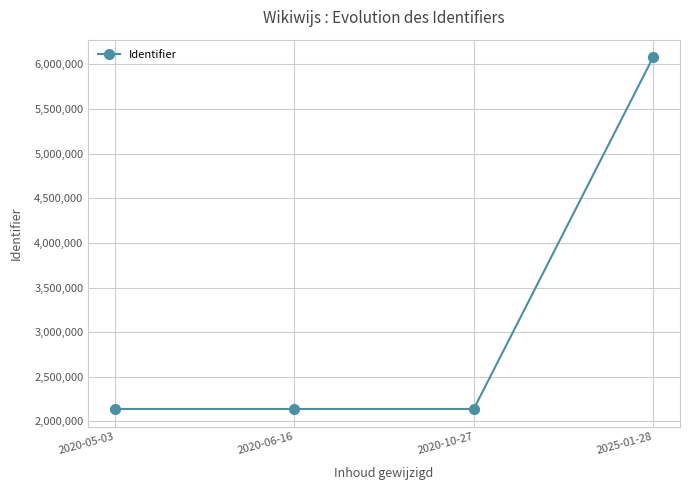

Is it true that the value at 2020-10-27 is 1496672?

False